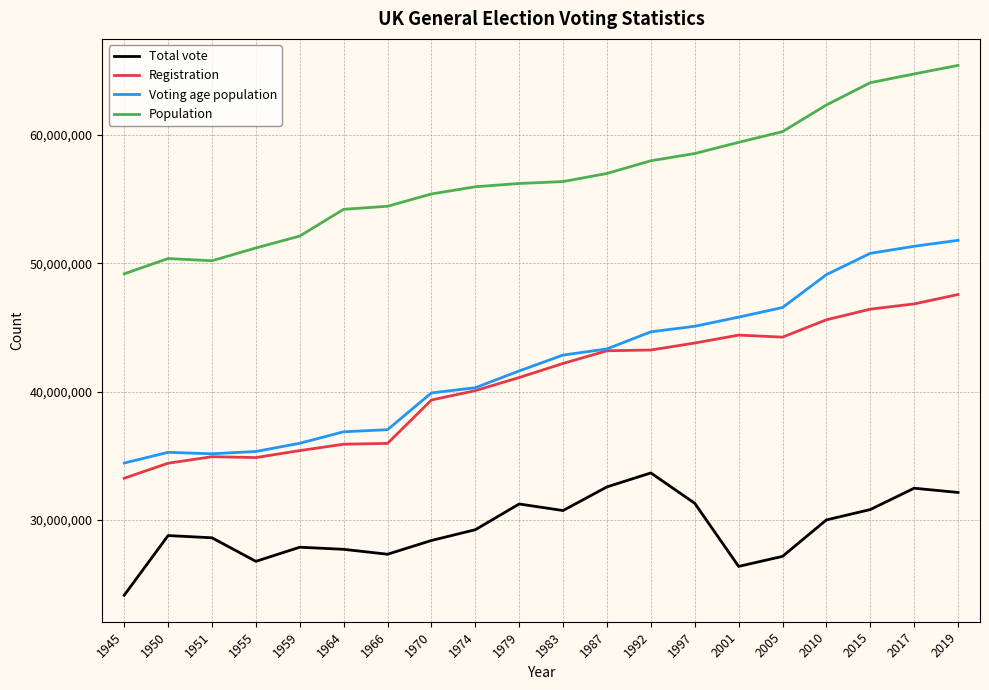

What are all the series names shown in the legend?

Total vote, Registration, Voting age population, Population